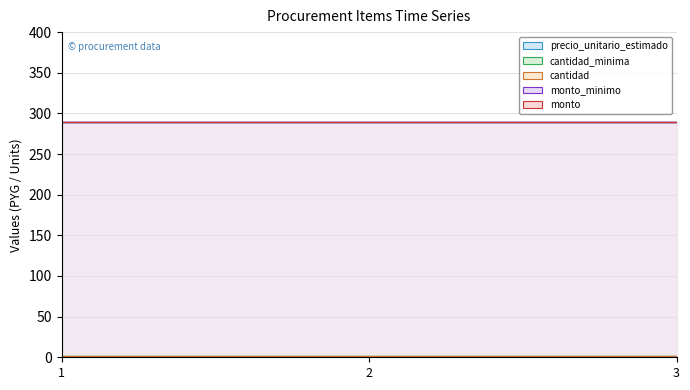

What is the total value across all series at 3?

872